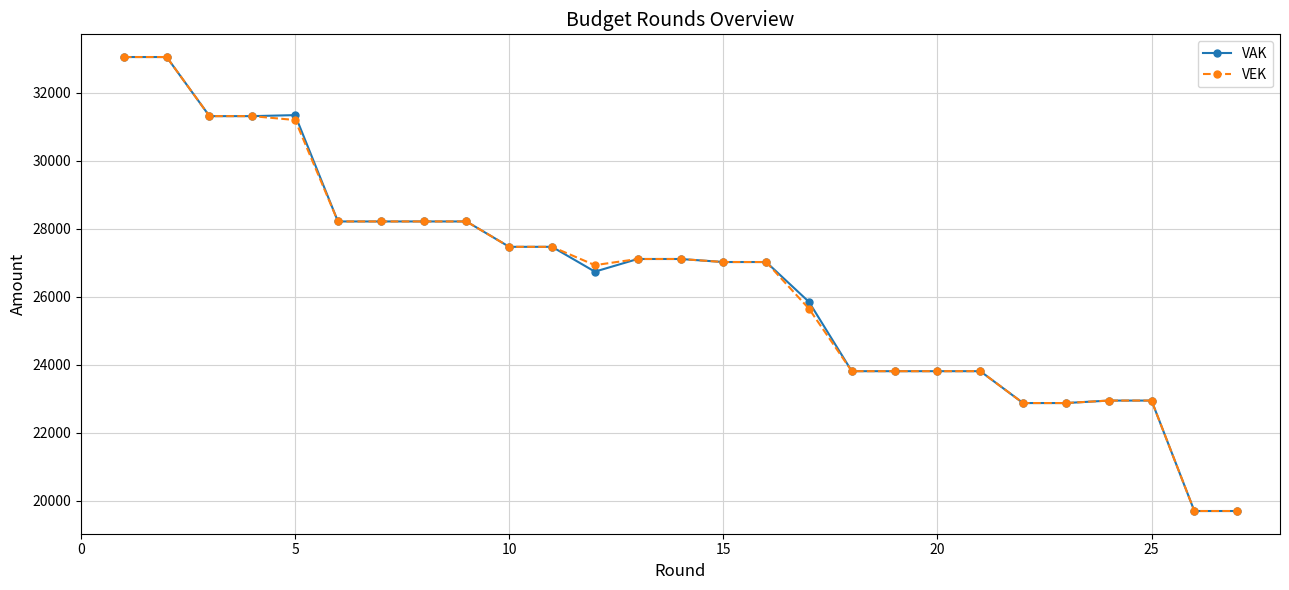

What is the smallest value displayed?

19696